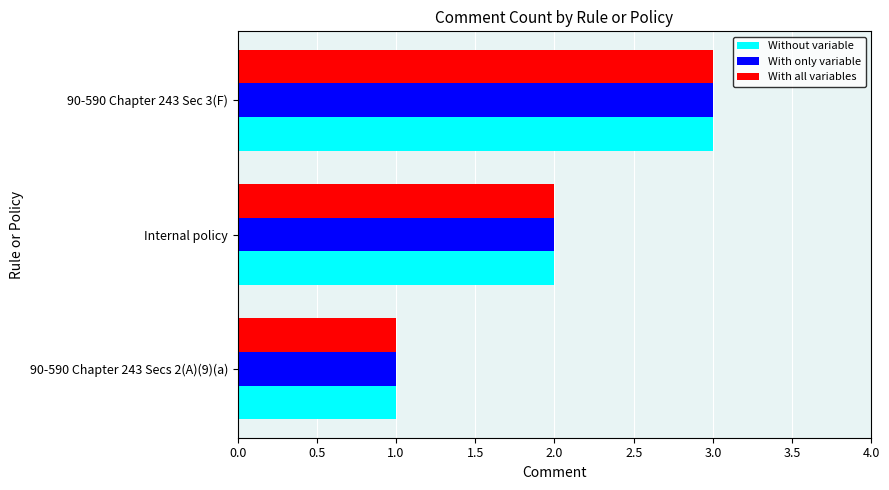

What is the sum of all Without variable values?

6